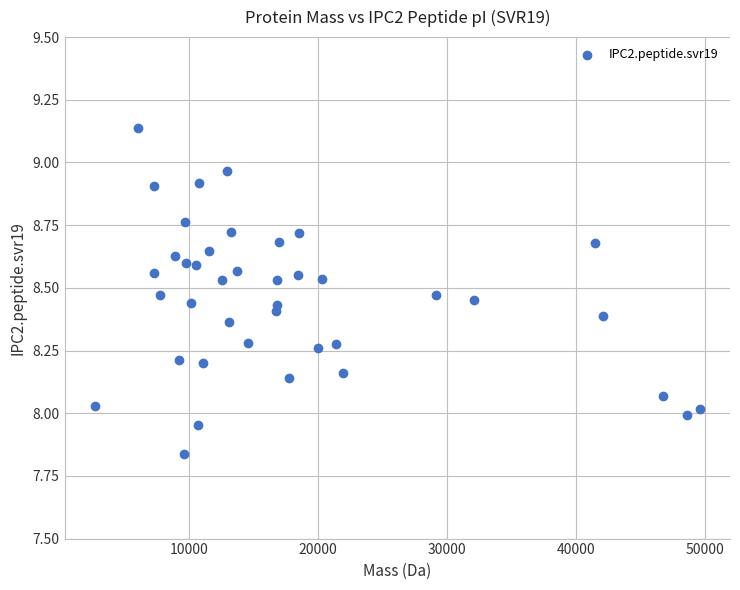

What is the range of X values (max minus min)?

46885.0